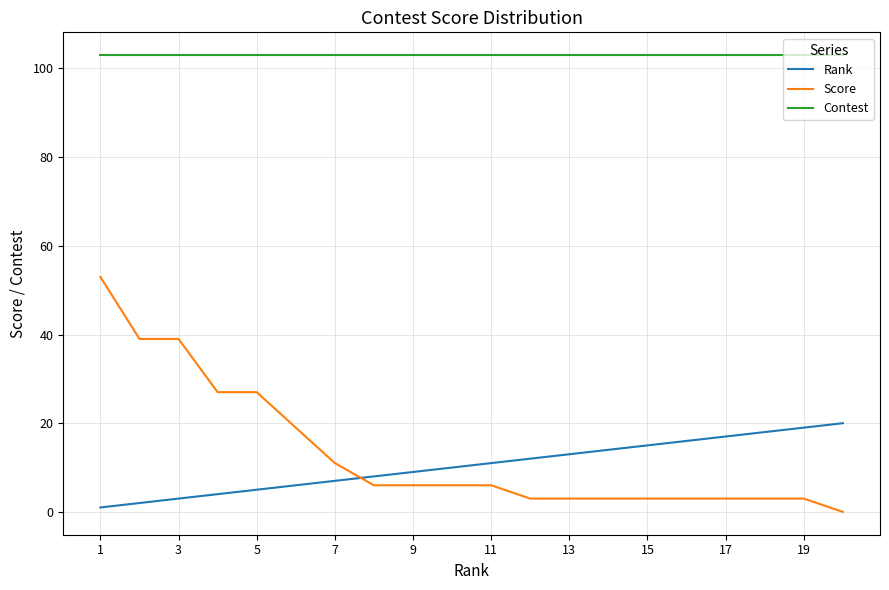

Which series has the largest total across all categories?

Contest